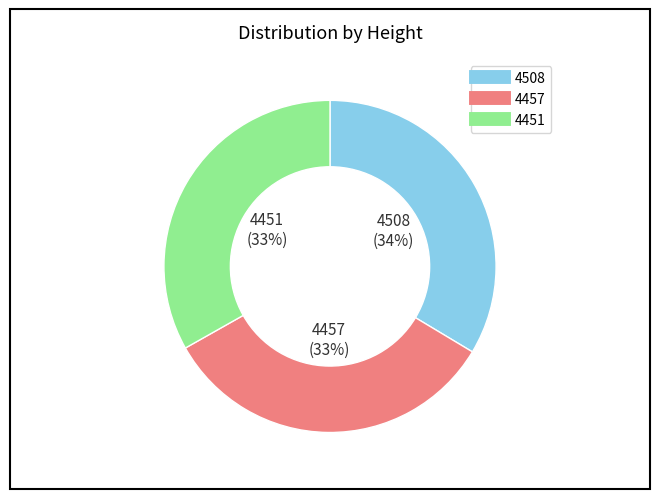

Count the number of slices in the pie.

3